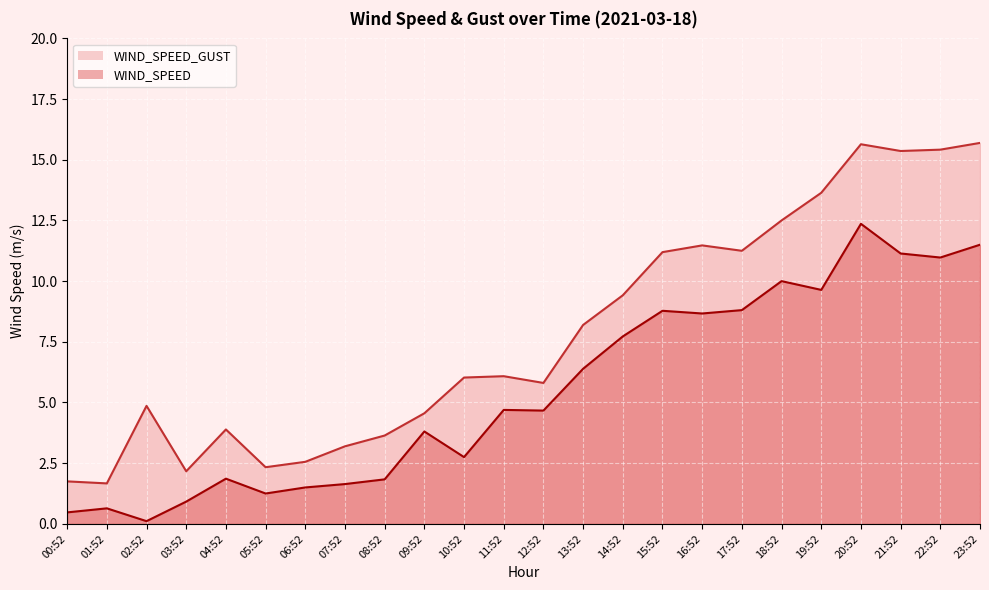

True or false: WIND_SPEED_GUST and WIND_SPEED cross at least once.

False